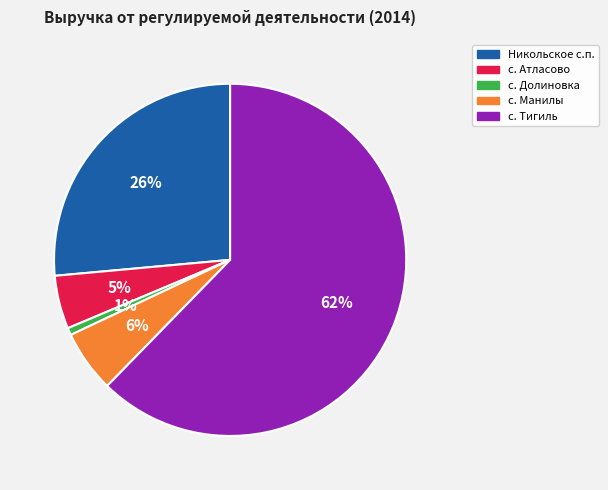

How many slices are in this pie chart?

5